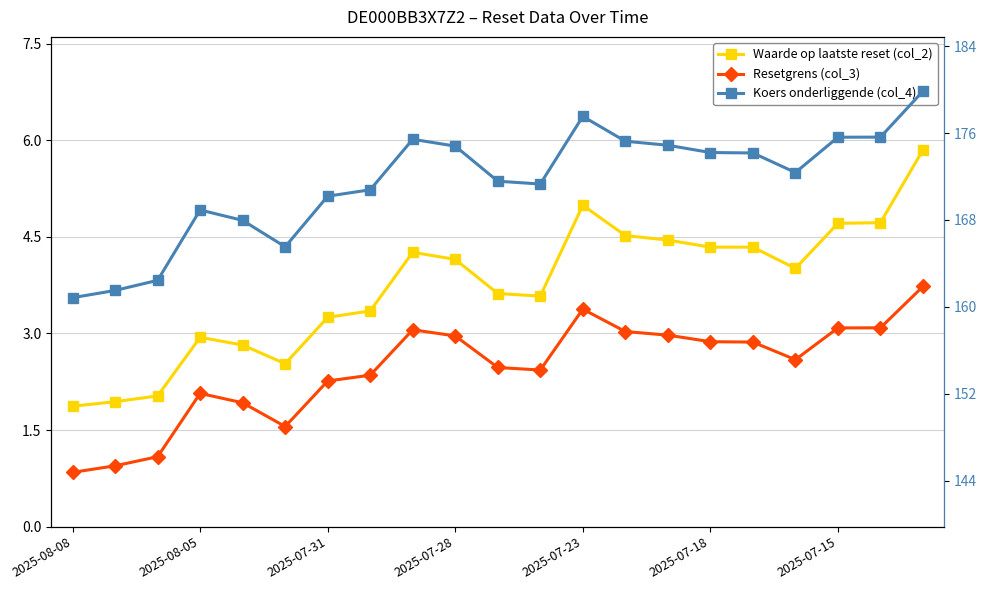

Is it true that Waarde op laatste reset (col_2) equals 7.9 at 2025-07-15?

False